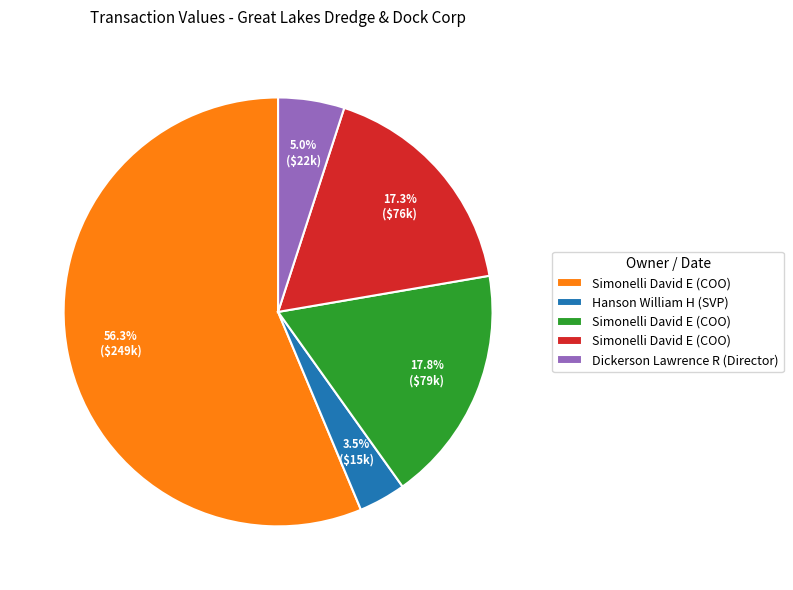

Is there any slice that represents more than half of the pie?

Yes